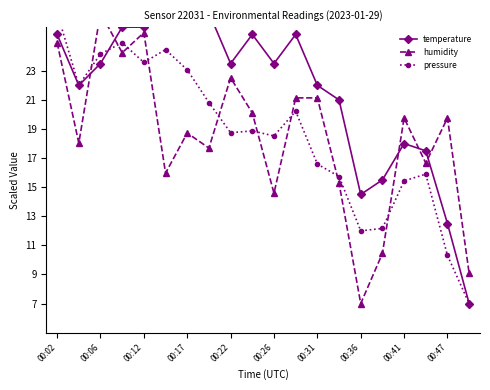

Is this an area chart (filled region under the line)?

No